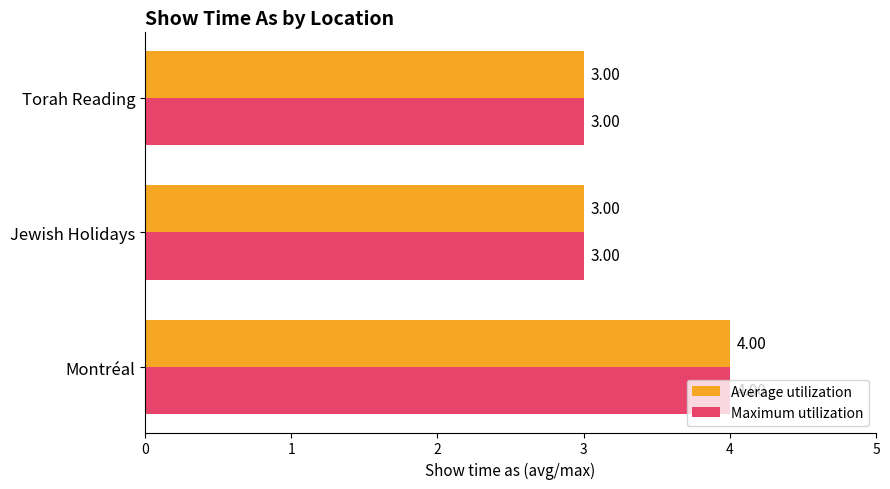

What are all the series names shown in the legend?

Average utilization, Maximum utilization